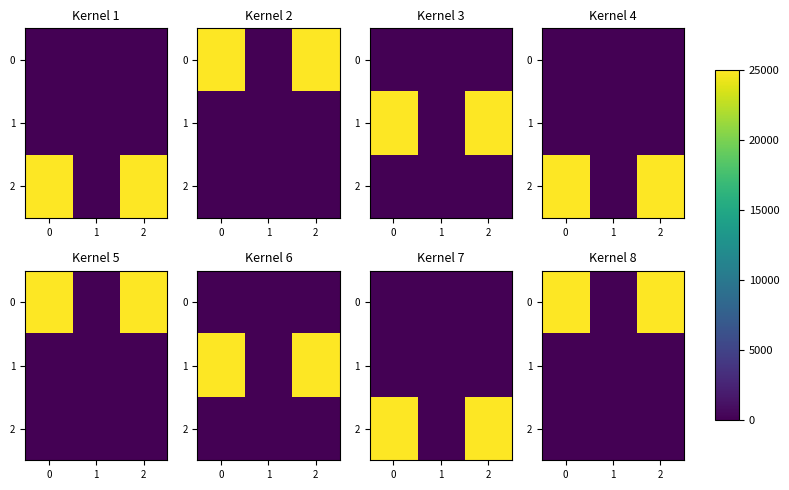

Rank the categories by 0 value from highest to lowest.

0, 2, 1